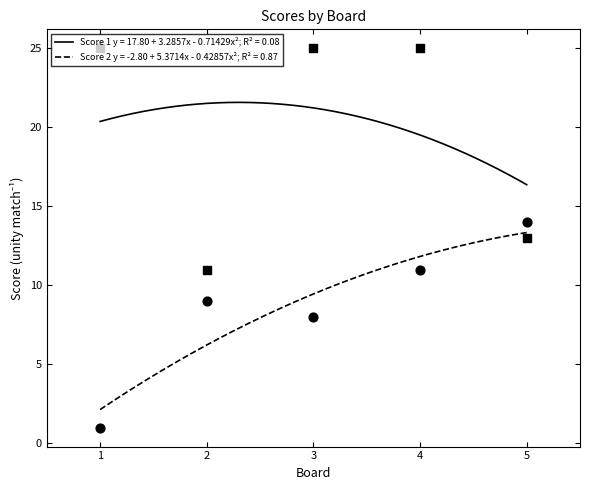

What are all the series names shown in the legend?

Score 1, Score 2